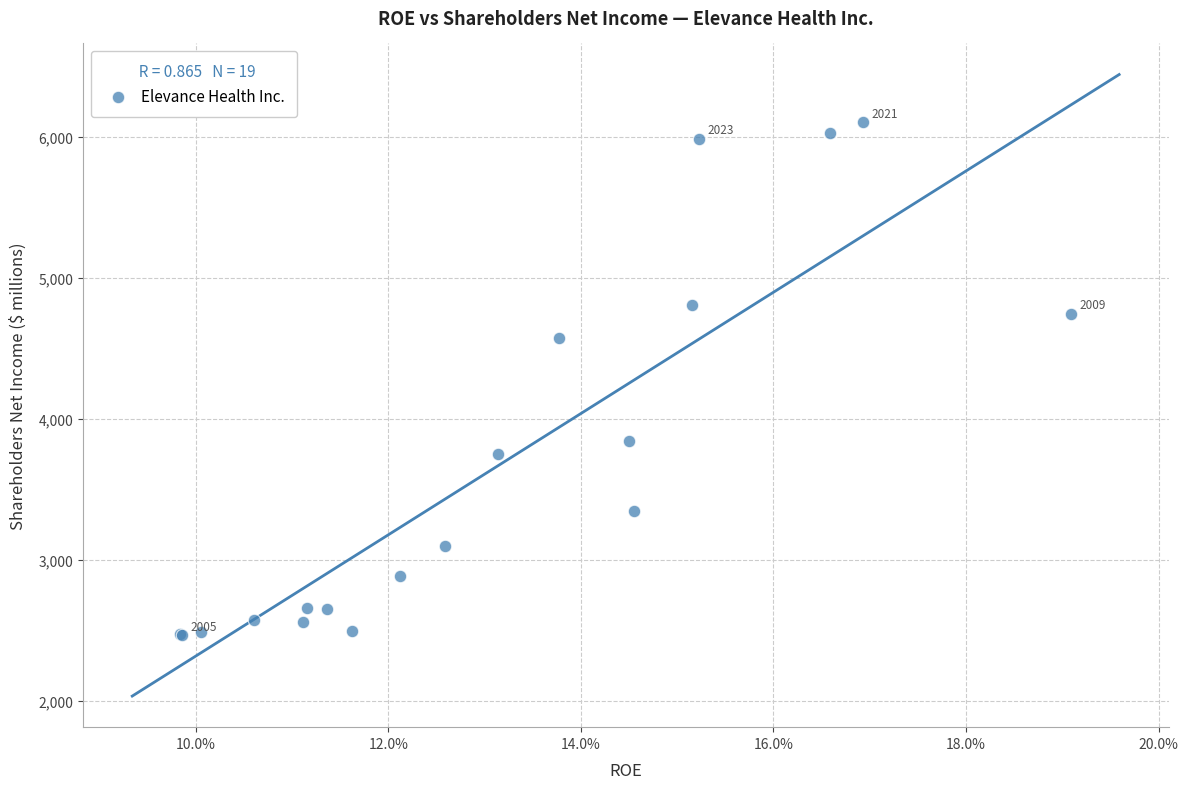

What Y value in the scatter plot is closest to 4284?

4572